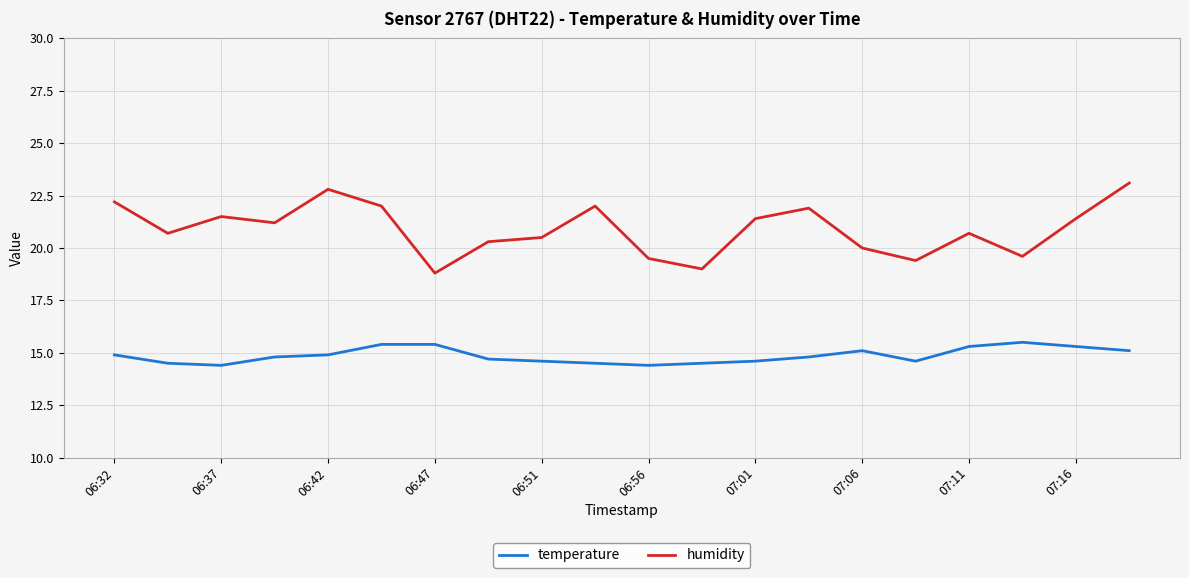

Which series has the widest spread of values?

humidity